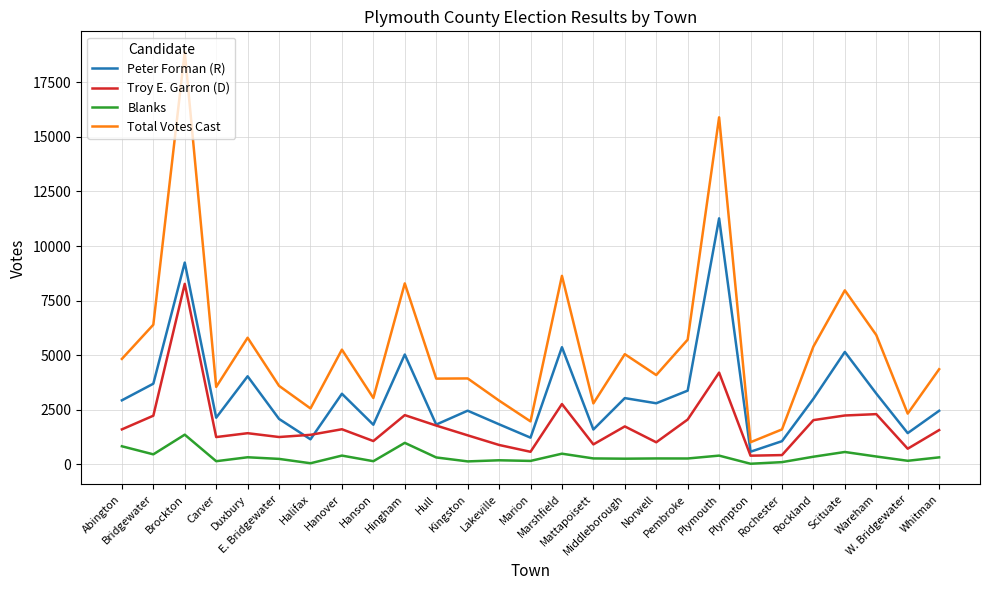

Rank the series by their average value, from lowest to highest.

Blanks, Troy E. Garron (D), Peter Forman (R), Total Votes Cast